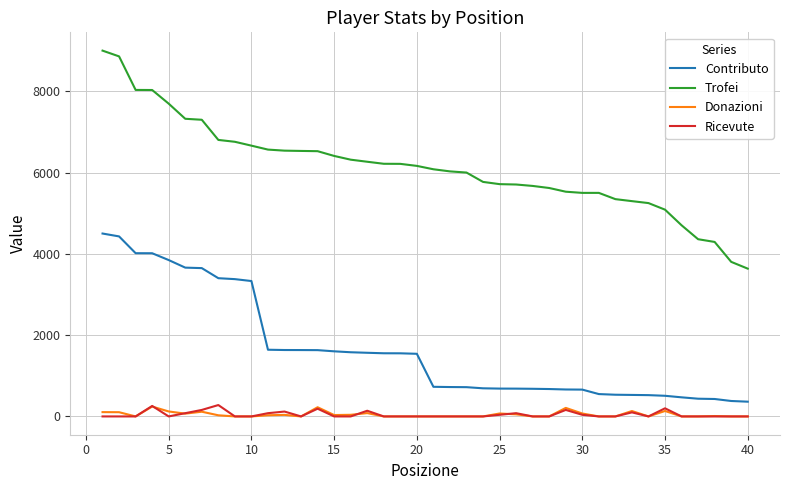

What are all the series names shown in the legend?

Contributo, Trofei, Donazioni, Ricevute